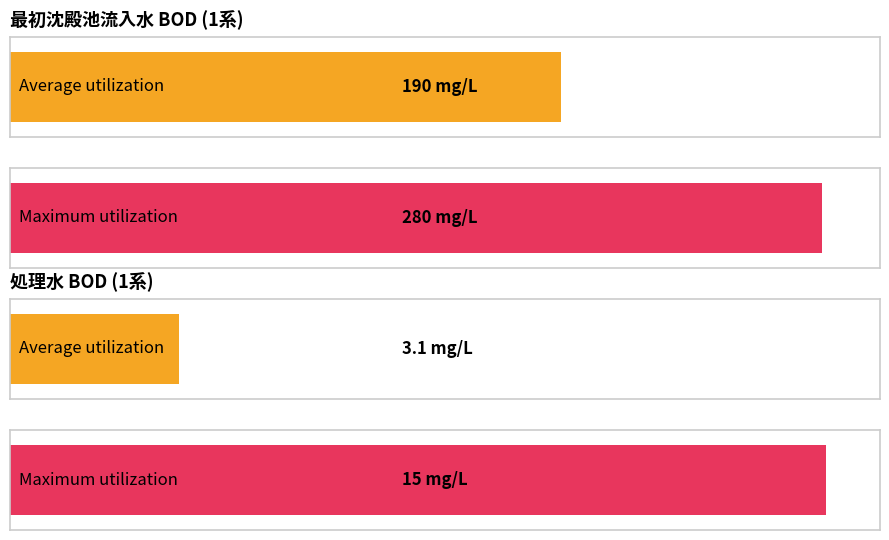

Which series has the largest total across all categories?

Maximum